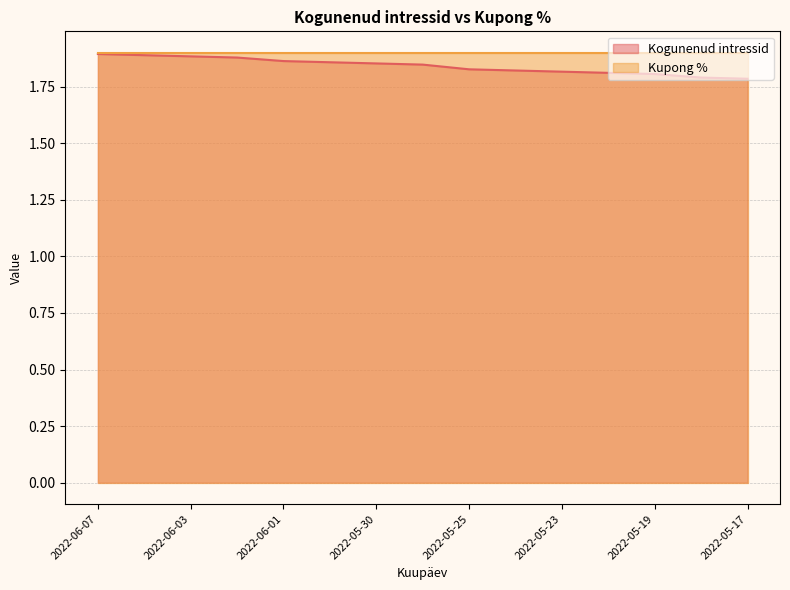

What is the sum of the values at 2022-05-18 and 2022-05-19?

3.6